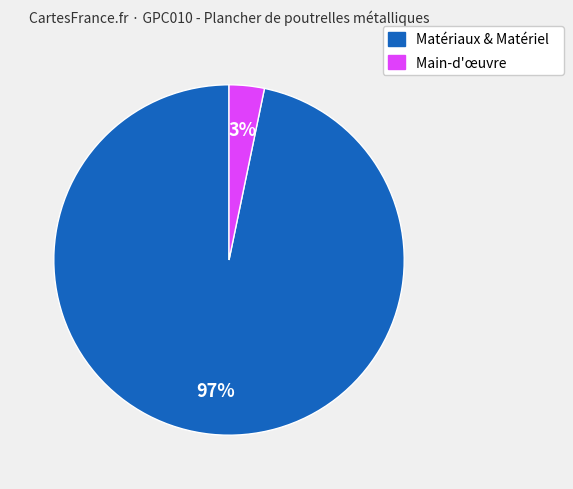

To the nearest percent, what percentage of the pie is Main-d'œuvre?

3%